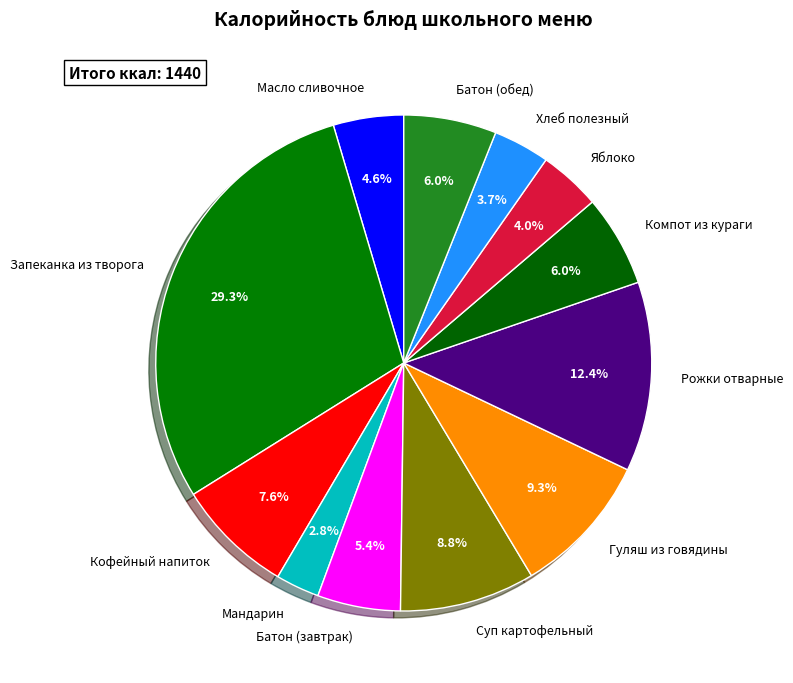

Which has a higher value, Рожки отварные or Мандарин?

Рожки отварные